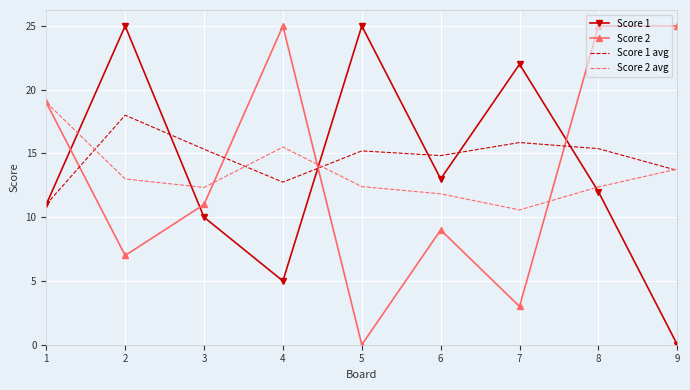

After their last crossing, which series has the higher values: Score 1 or Score 2?

Score 2